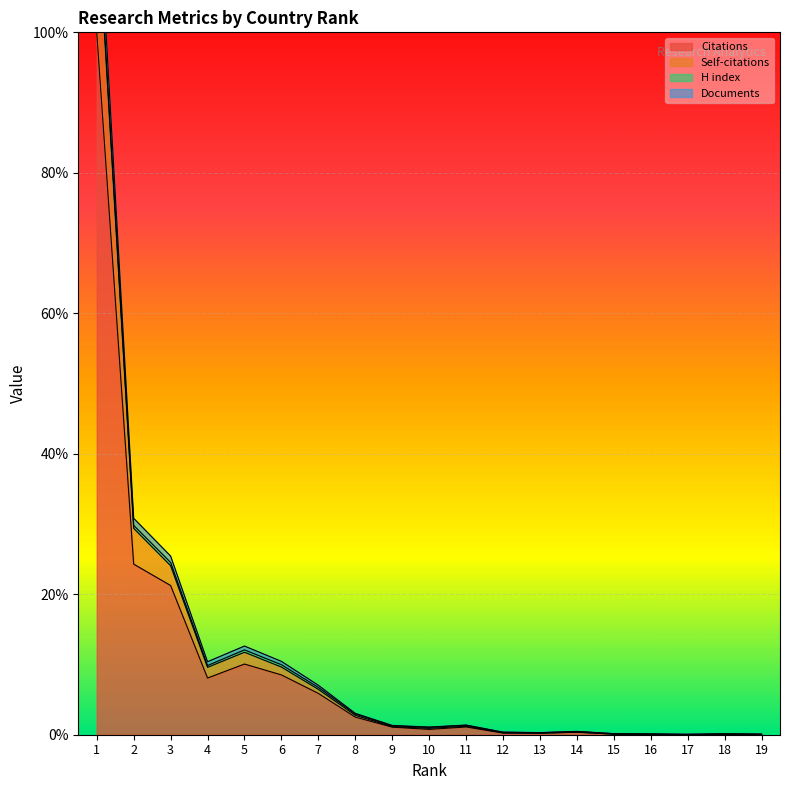

True or false: Citations has a value of 8.5 at 6.

True